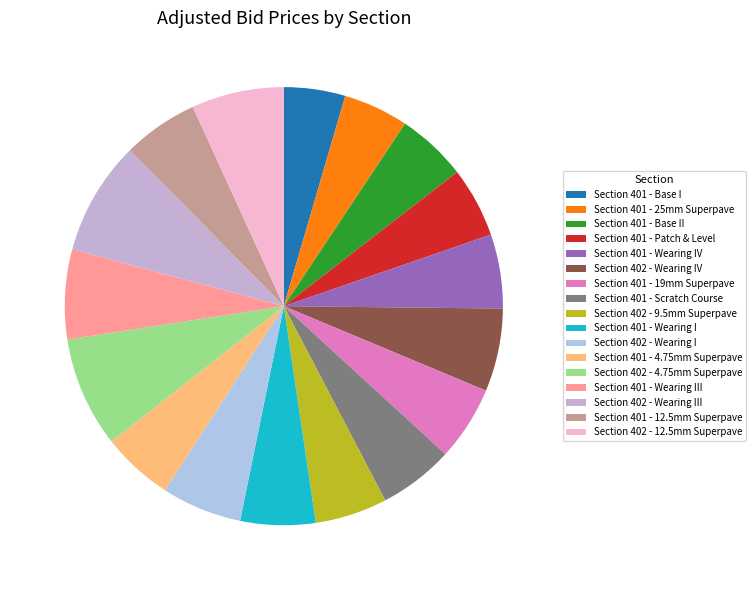

Does Section 401 - Wearing I represent more than half of the total?

No